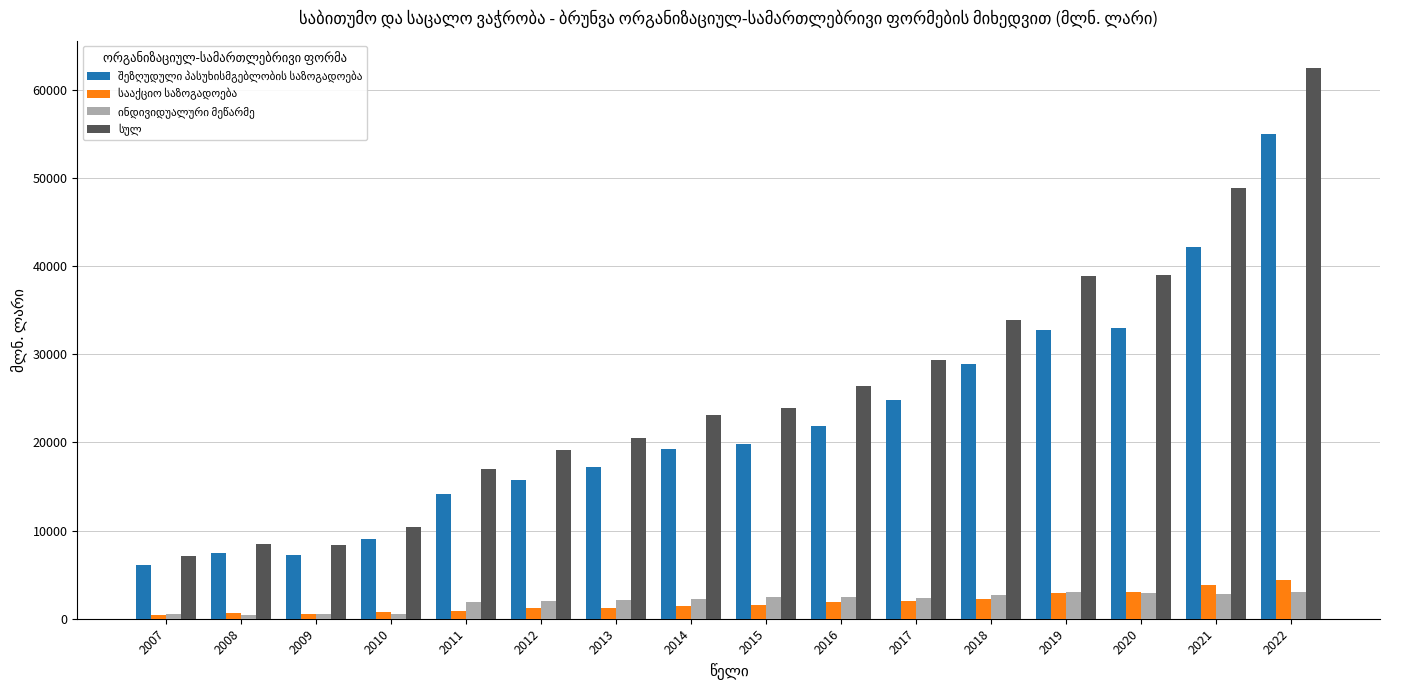

What is the greatest value displayed?

62422.1